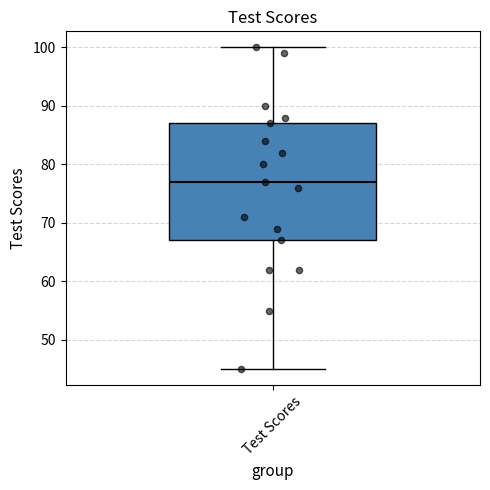

Where does the median line of the box for Test Scores sit on the y-axis? The values are not printed on the chart, so give them approximately, as read against the axis.

77